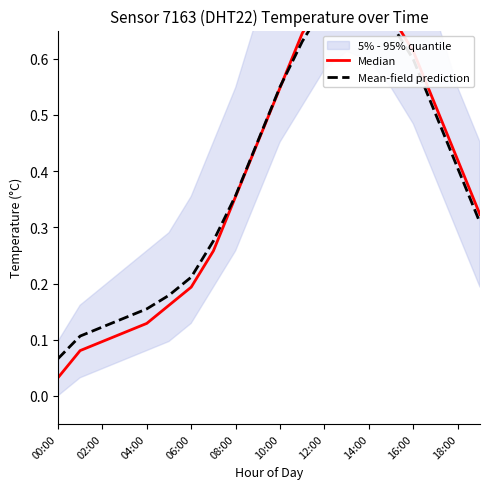

What is the sum of all Median values?

7.8